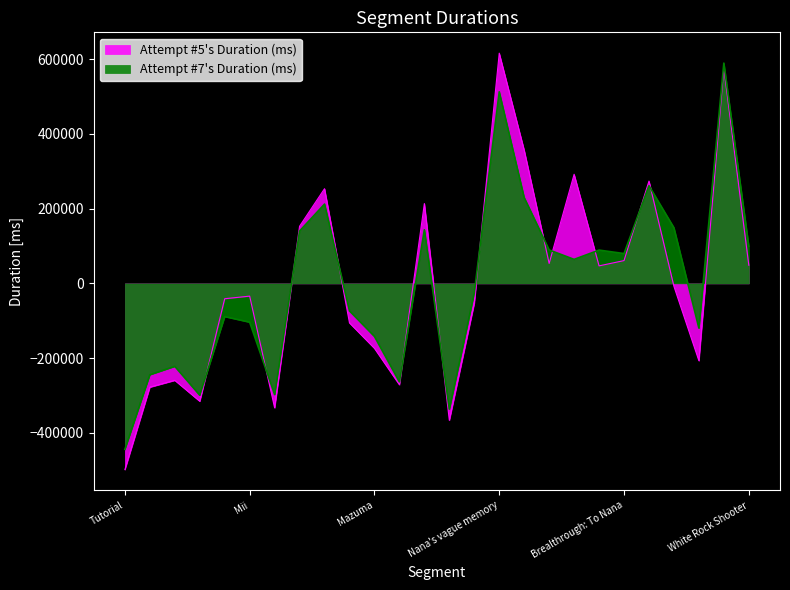

Reading left to right, what are all the values shown in this chart?

Attempt #5's Duration (ms): Tutorial=-498186.6	My ultimate weapon can't be this cute=-277632.6	Generator destruction=-259386.6	Secure the escape route=-315360.6	Secure the escape route 2=-41037.6	Mii=-34054.6	PSS Comunication=-332921.6	Operation piggy ninja=152900.4	Operation Skyscraper Camper=253408.4	Brunhild Rendezvous=-105740.6	Mazuma=-173801.6	Where is the last woman?=-271186.6	Repair Rothcall's Signal=213622.4	To the source of the SOS!=-366220.6	The sea of trees: To Mama=-53004.6	Nana's vague memory=615970.4	Splitting up: A visitor=356453.4	Lost you, miss you=53387.4	Mama, lies, dangerous traps=291950.4	Tokyo Base City Eater=46885.4	Brealthrough: To Nana=61017.4	Tiny obstacle entry=273712.4	Breakthrpugh: To the depths=-7988.6	Nafe=-206991.6	SAHA=575615.4	White Rock Shooter=48591.4
Attempt #7's Duration (ms): Tutorial=-444000.2	My ultimate weapon can't be this cute=-244306.2	Generator destruction=-221824.2	Secure the escape route=-299154.2	Secure the escape route 2=-88792.2	Mii=-103765.2	PSS Comunication=-297450.2	Operation piggy ninja=140036.8	Operation Skyscraper Camper=212175.8	Brunhild Rendezvous=-73553.2	Mazuma=-141858.2	Where is the last woman?=-263435.2	Repair Rothcall's Signal=143570.8	To the source of the SOS!=-336385.2	The sea of trees: To Mama=-25705.2	Nana's vague memory=512562.8	Splitting up: A visitor=229641.8	Lost you, miss you=89523.8	Mama, lies, dangerous traps=64286.8	Tokyo Base City Eater=89097.8	Brealthrough: To Nana=79828.8	Tiny obstacle entry=261305.8	Breakthrpugh: To the depths=148862.8	Nafe=-119586.2	SAHA=589370.8	White Rock Shooter=99550.8